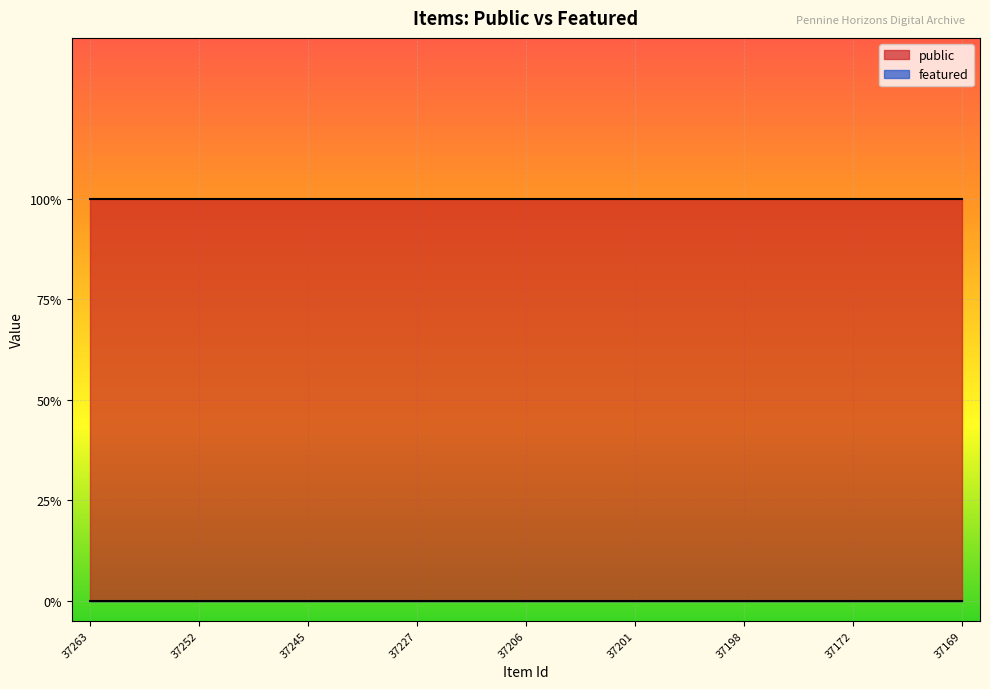

At which label does public reach its peak?

37263